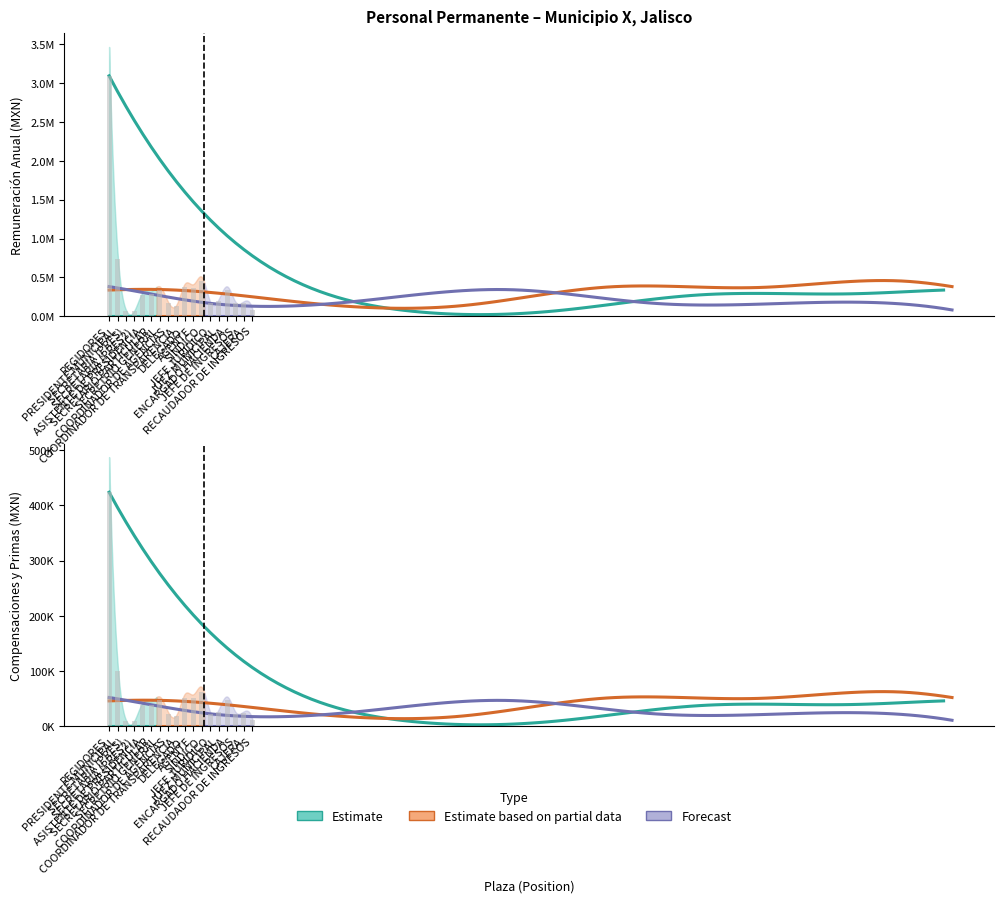

What is the minimum value for anual?

68256.0